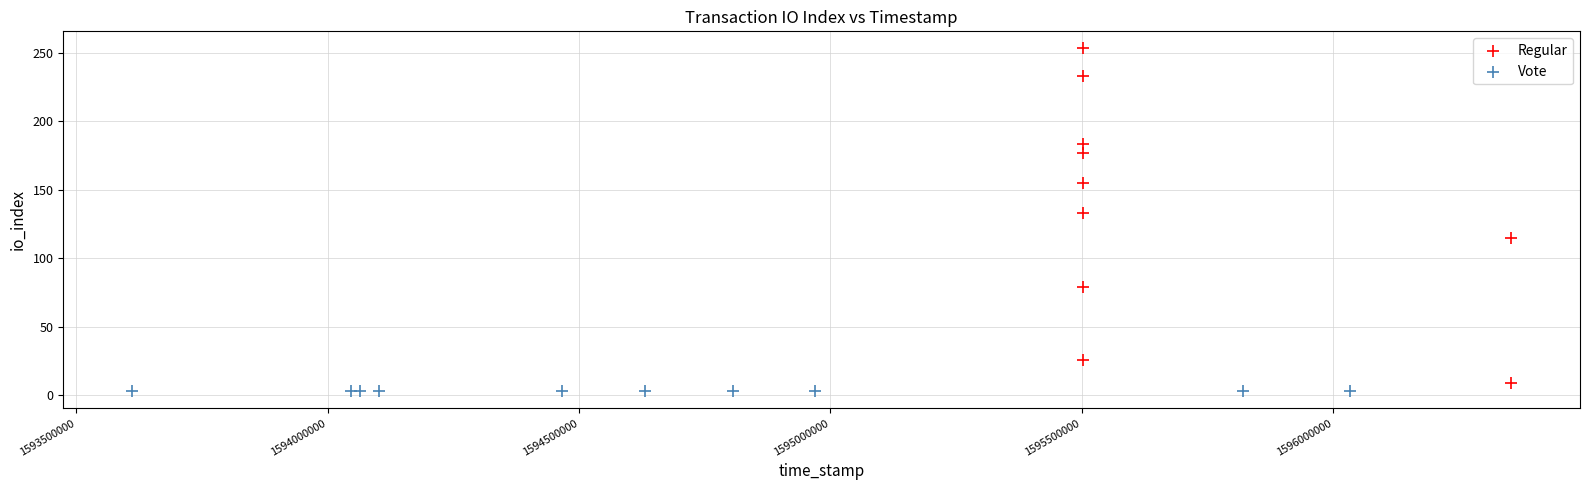

Which series contains the lowest Y value?

Vote